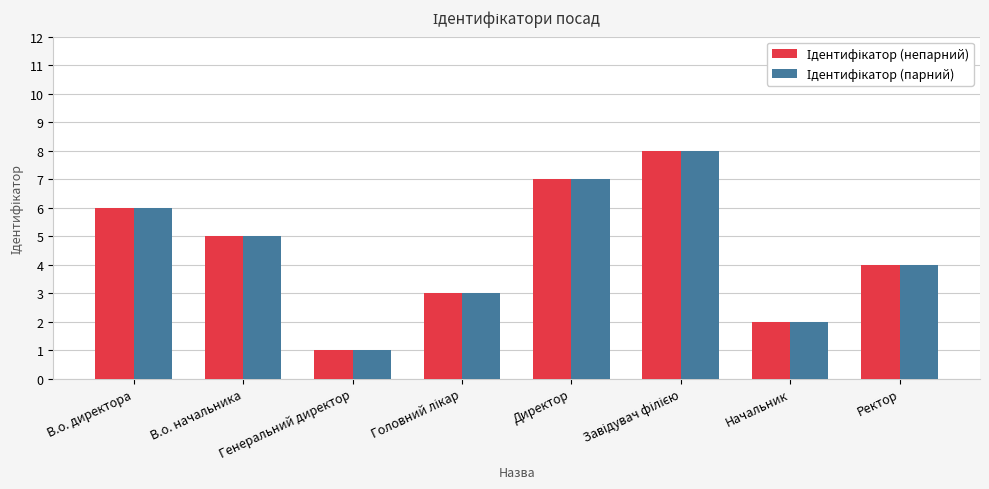

What is the maximum value shown in the chart?

8